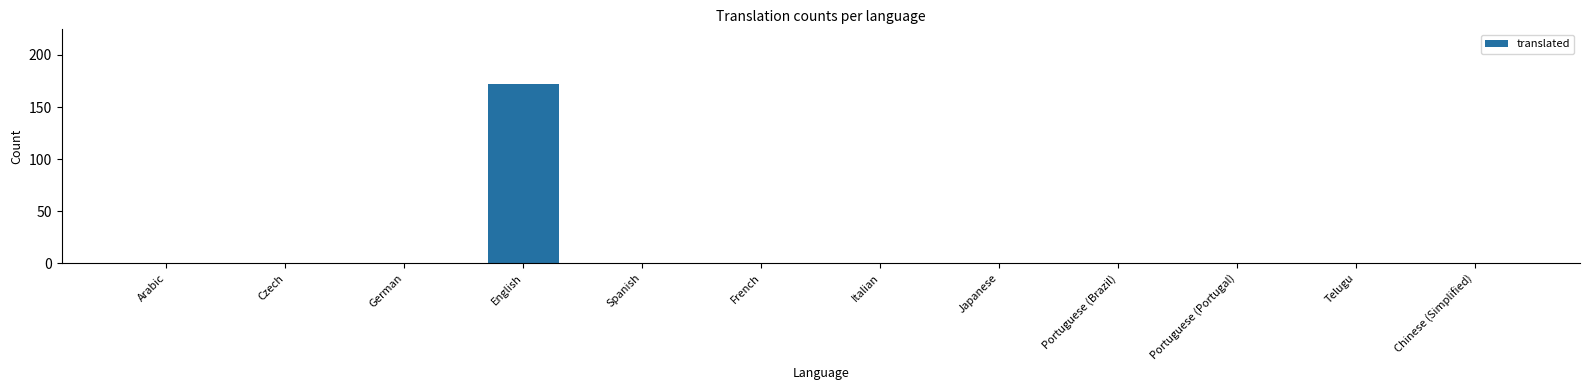

What is the sum of all values?

172